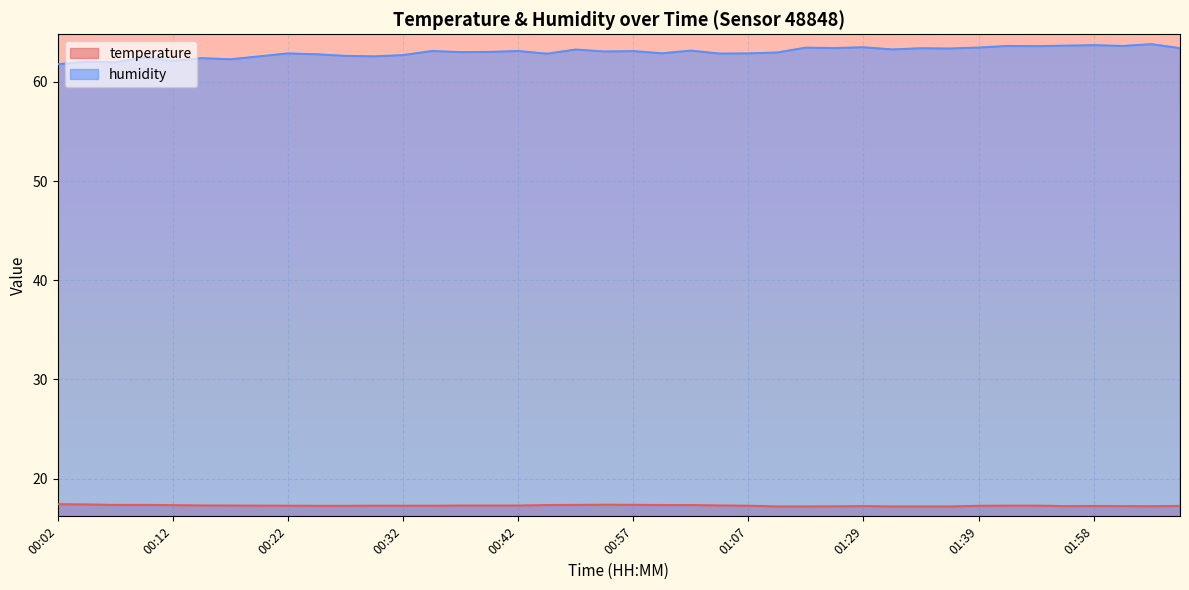

What is the difference between the highest and lowest values at 01:34?

46.2